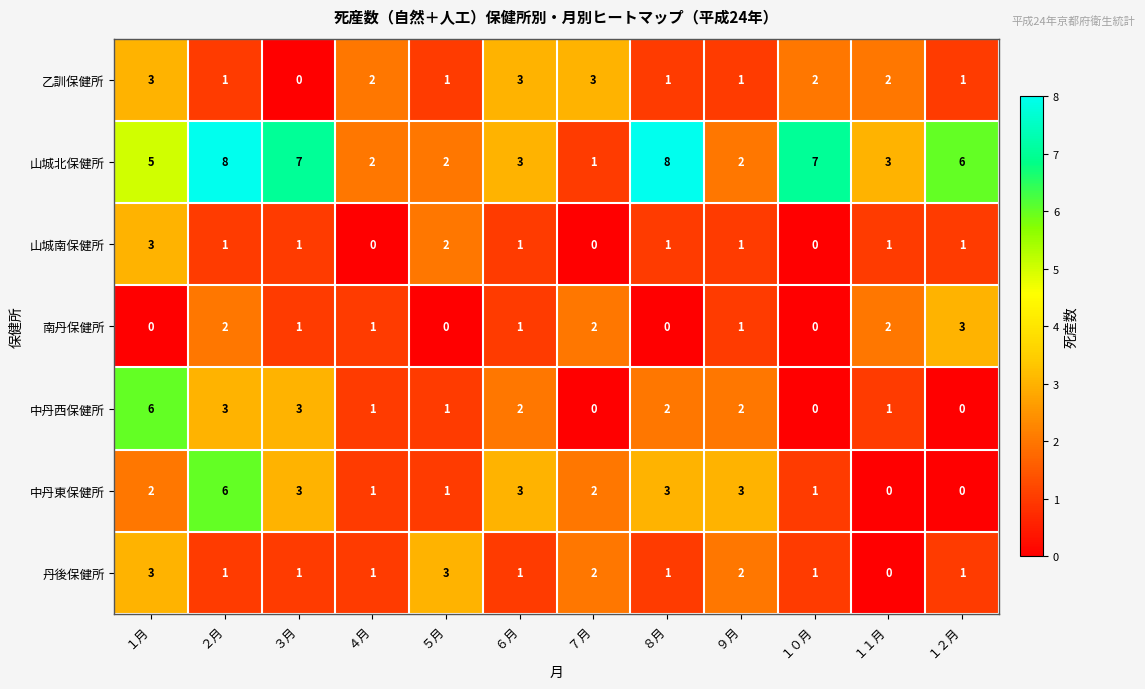

How many categories are shown in the chart?

12